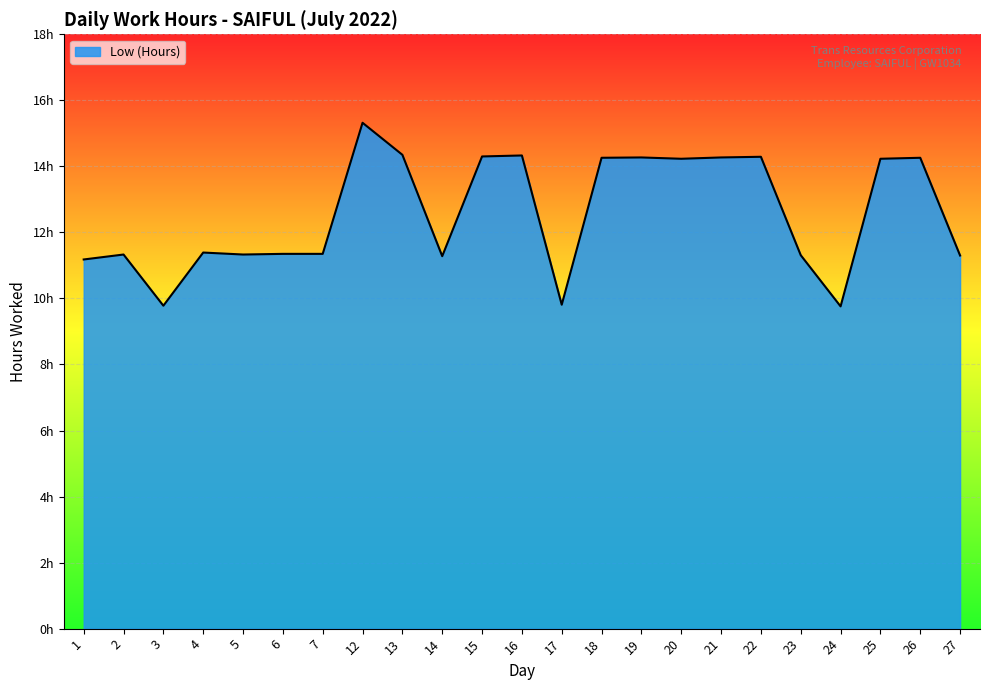

What is the approximate value at 27?

11.3